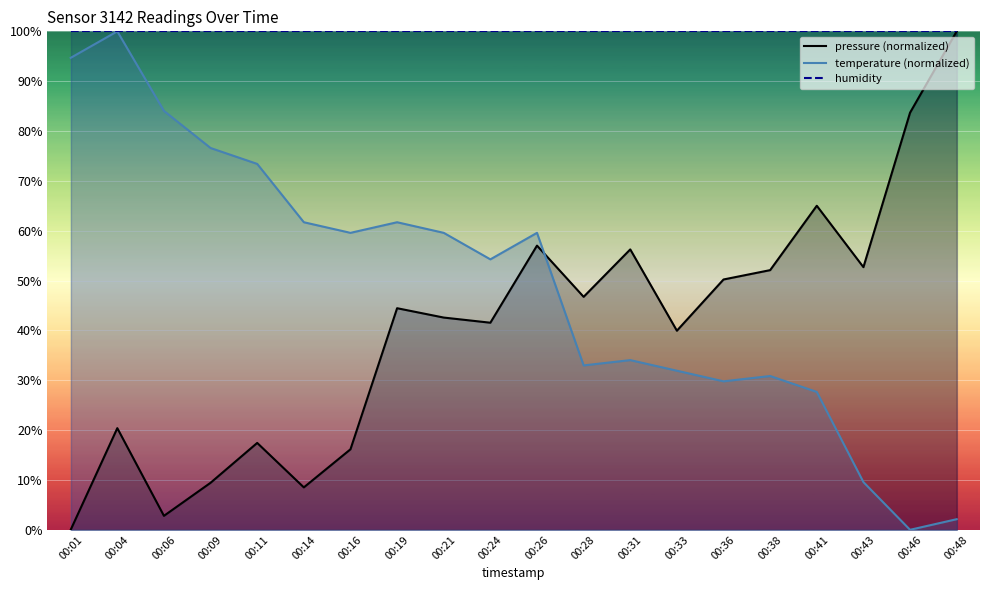

How many lines are shown in the chart?

2